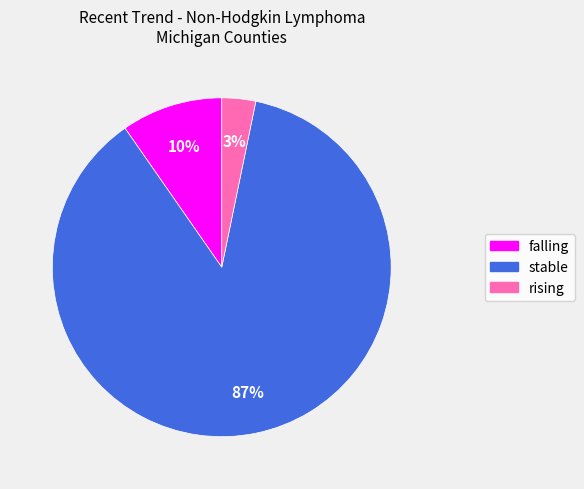

Do stable and rising together represent more than half of the pie?

Yes